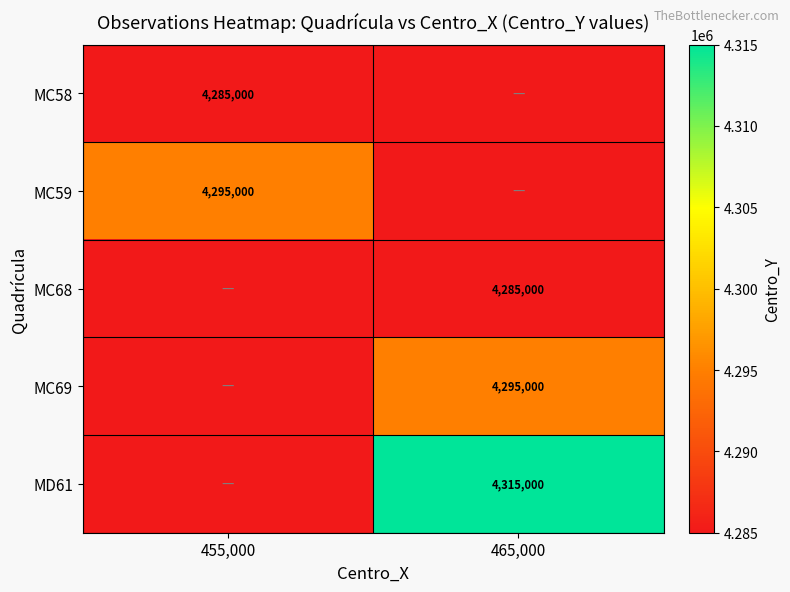

Is the value of MD61 at 465,000 greater than the value of MC68 at 465,000?

Yes